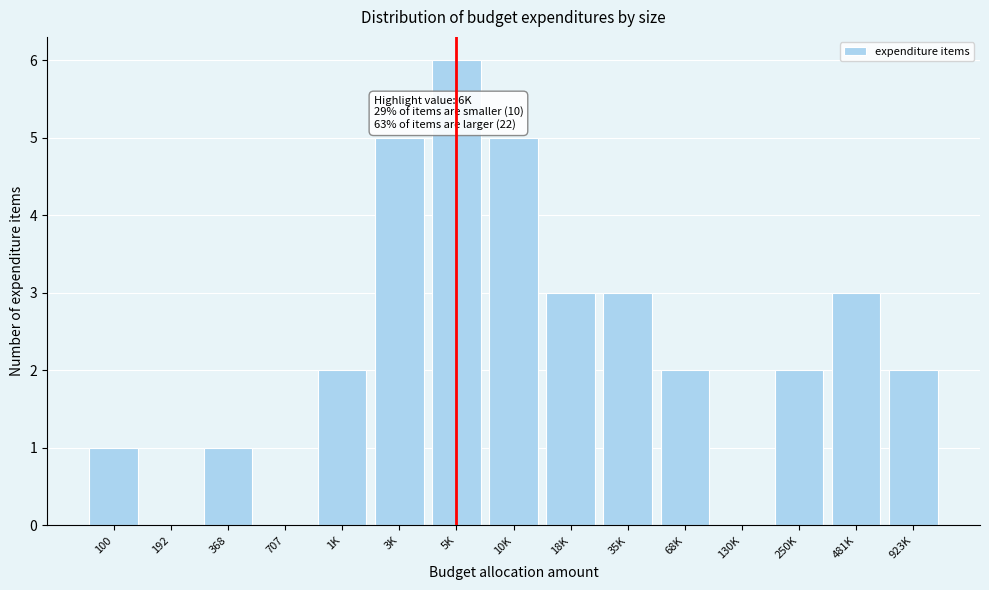

Reading left to right, list all the values displayed in this chart.

100=1	192=0	368=1	707=0	1K=2	3K=5	5K=6	10K=5	18K=3	35K=3	68K=2	130K=0	250K=2	481K=3	923K=2